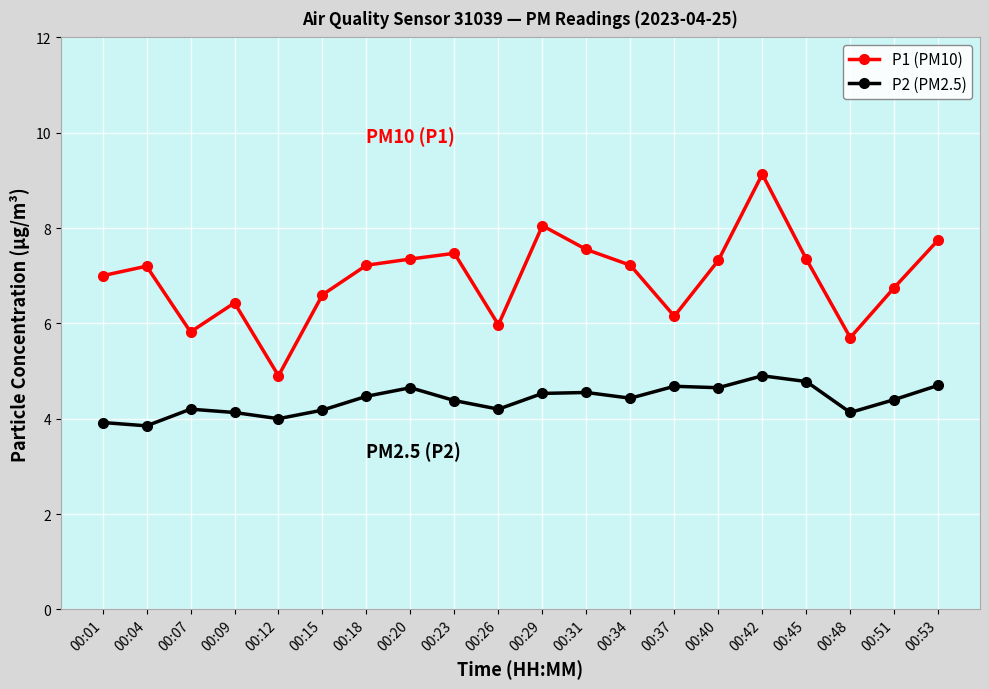

At which label does P2 (PM2.5) first exceed 4?

00:07